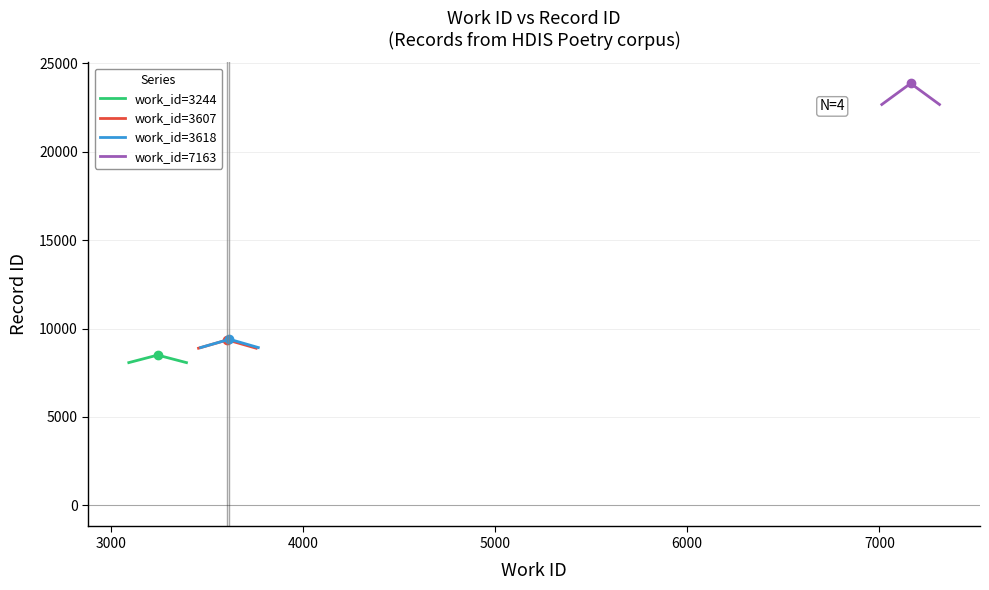

What is the sum of all work_id=3607 values?

27132.4